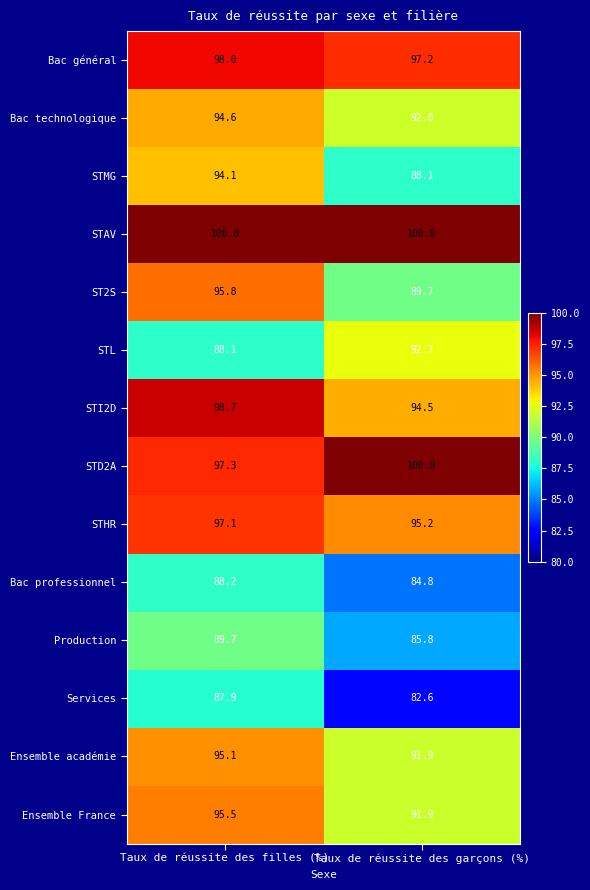

How many data points does each series have?

2